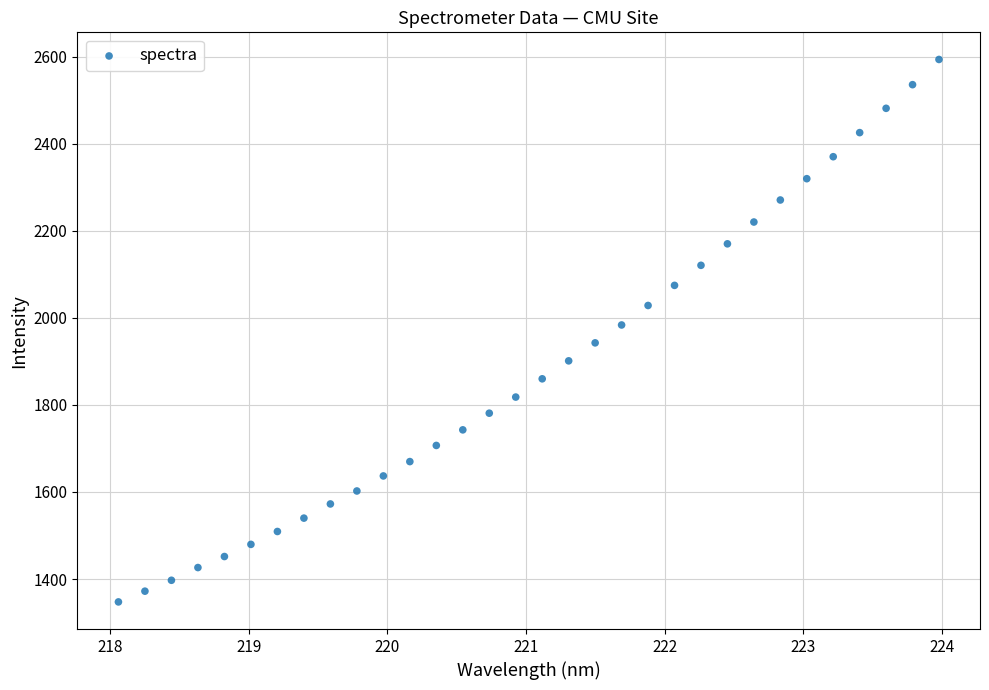

What is the range of X values (max minus min)?

5.9